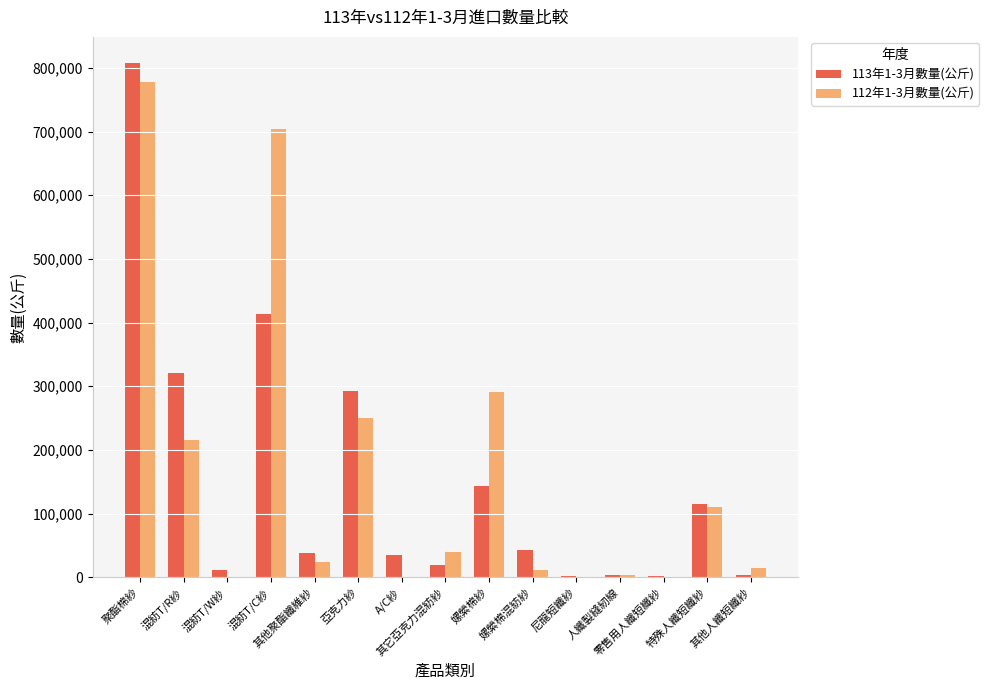

What is the greatest value displayed?

808305